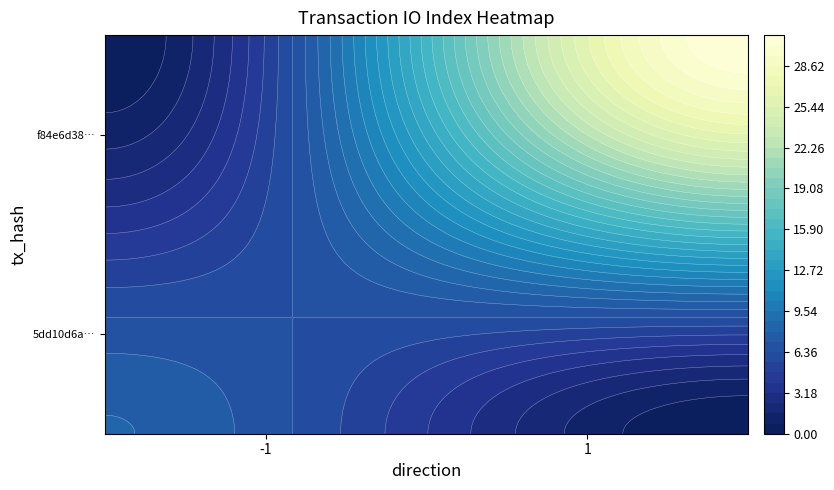

Rank the series by their average value, from lowest to highest.

5dd10d6a73d80db3ddeeb7c2111114771fe070d, f84e6d387f22216827f7c7d9883800a32beaf4c